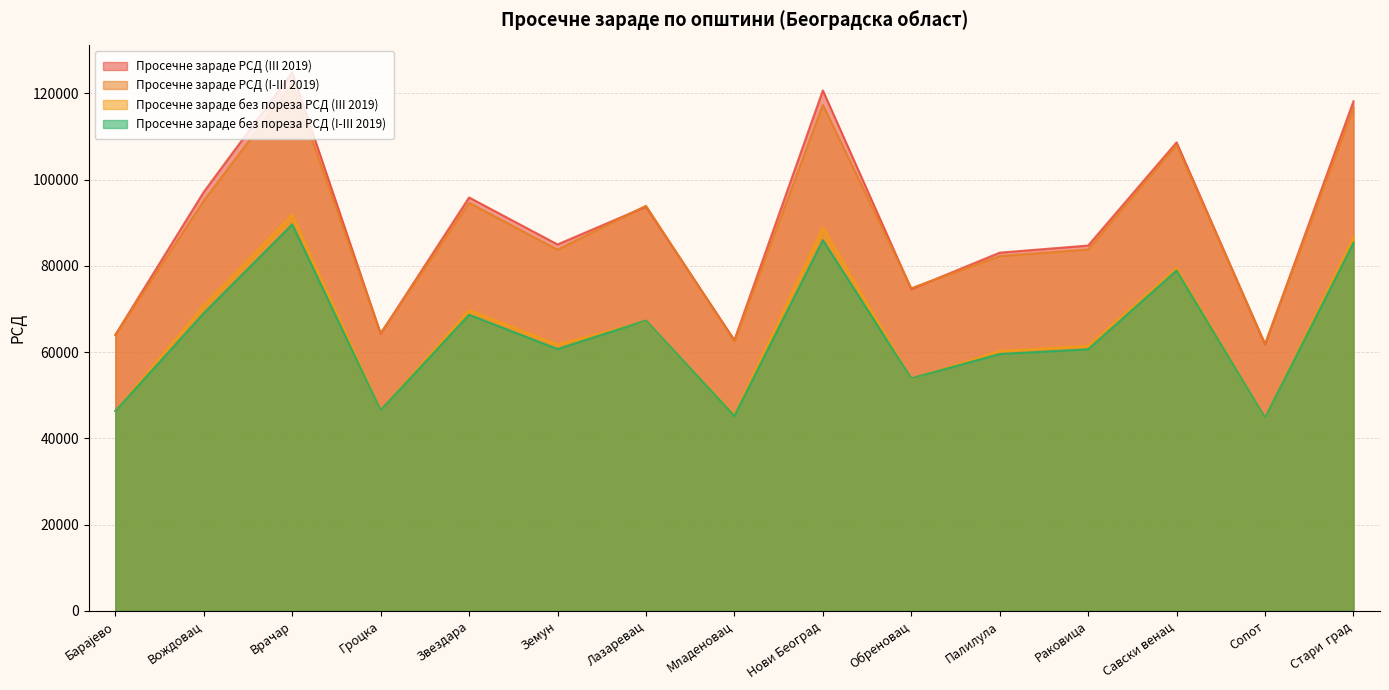

Reading right to left, transcribe all the data shown in this chart.

Просечне зараде РСД (III 2019): Стари  град=118185	Сопот=61800	Савски венац=108663	Раковица=84733	Палилула=83089	Обреновац=74634	Нови Београд=120707	Младеновац=62815	Лазаревац=93749	Земун=84993	Звездара=95881	Гроцка=64309	Врачар=124901	Вождовац=97165	Барајево=64016
Просечне зараде РСД (I-III 2019): Стари  град=116676	Сопот=61958	Савски венац=108086	Раковица=83835	Палилула=82292	Обреновац=74857	Нови Београд=117362	Младеновац=62503	Лазаревац=93970	Земун=83776	Звездара=94651	Гроцка=64385	Врачар=122261	Вождовац=95136	Барајево=64013
Просечне зараде без пореза РСД (III 2019): Стари  град=86707	Сопот=44716	Савски венац=79496	Раковица=61457	Палилула=60277	Обреновац=53845	Нови Београд=88870	Младеновац=45546	Лазаревац=67214	Земун=61756	Звездара=69748	Гроцка=46556	Врачар=91896	Вождовац=70789	Барајево=46395
Просечне зараде без пореза РСД (I-III 2019): Стари  град=85369	Сопот=44817	Савски венац=78959	Раковица=60691	Палилула=59596	Обреновац=53949	Нови Београд=85992	Младеновац=45254	Лазаревац=67352	Земун=60748	Звездара=68689	Гроцка=46579	Врачар=89649	Вождовац=69051	Барајево=46381